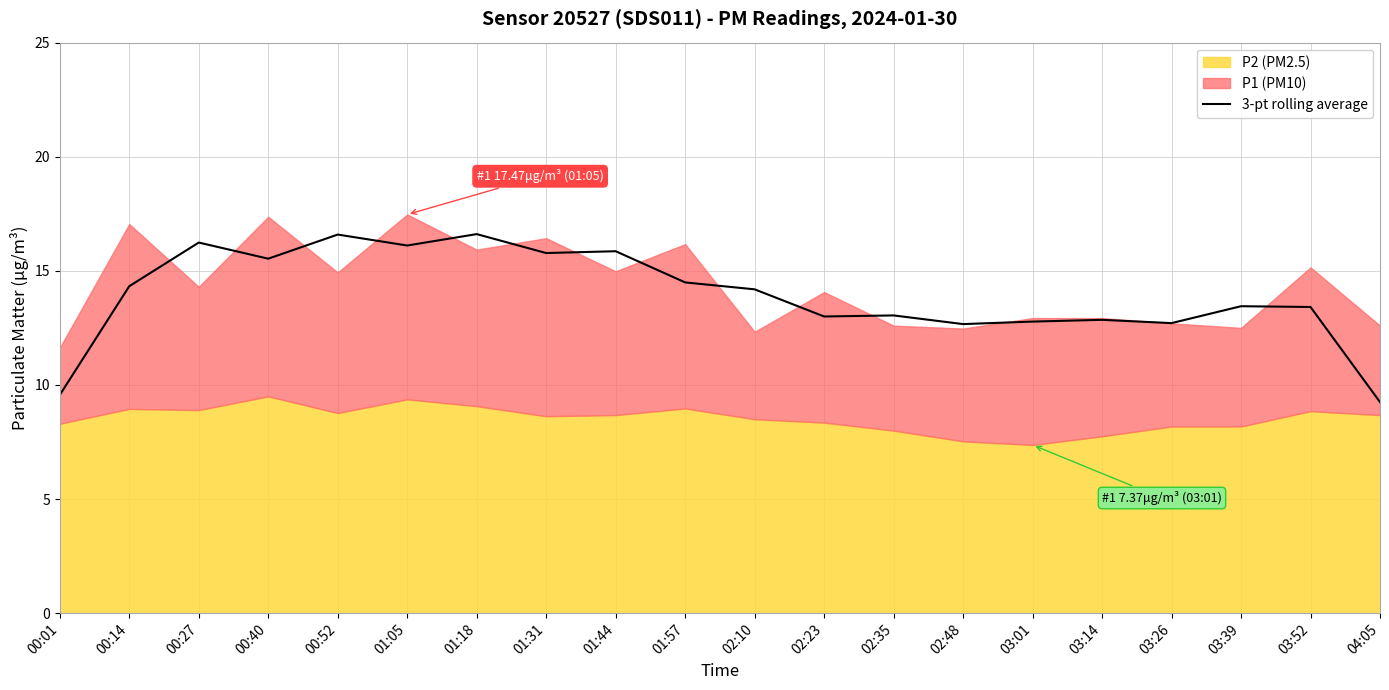

Does the chart display data point markers on the line(s)?

No